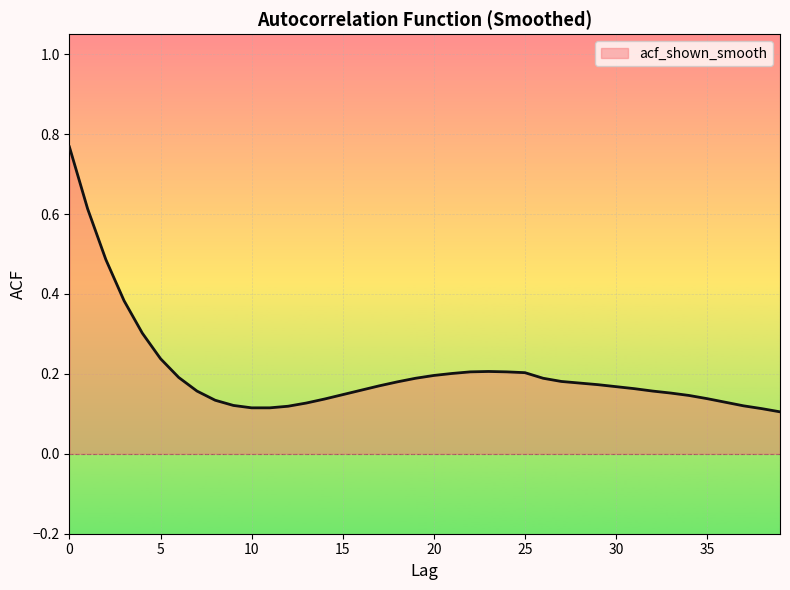

Count the values in the range 0 to 1.

40